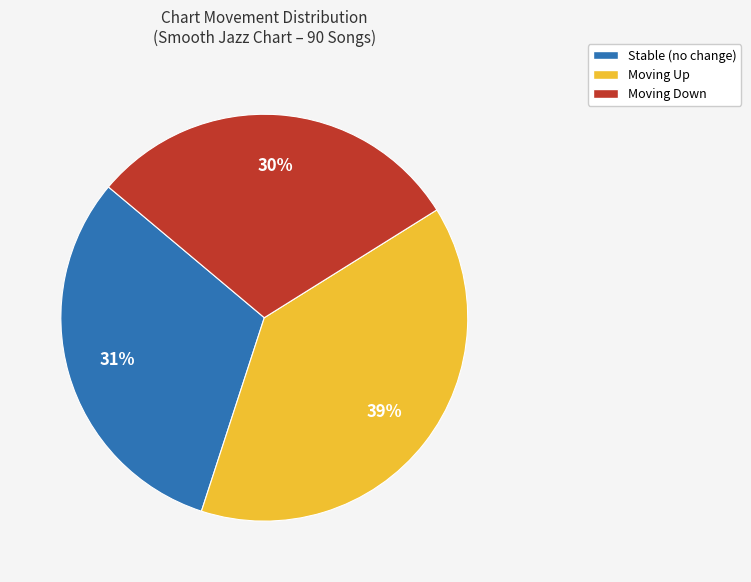

To the nearest percent, what is the average slice percentage?

33%